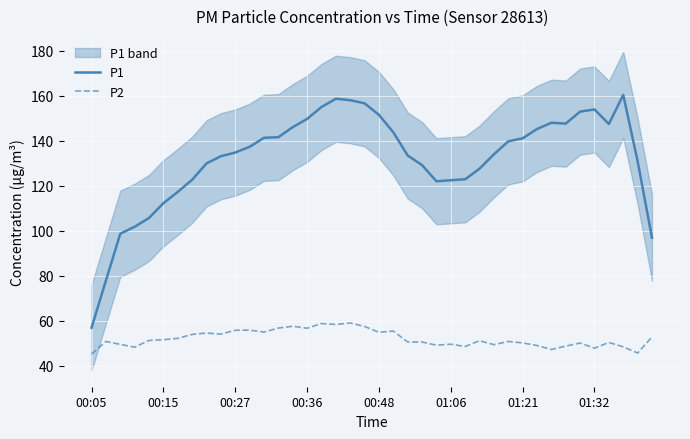

How many interior local peaks does the P2 series have?

12